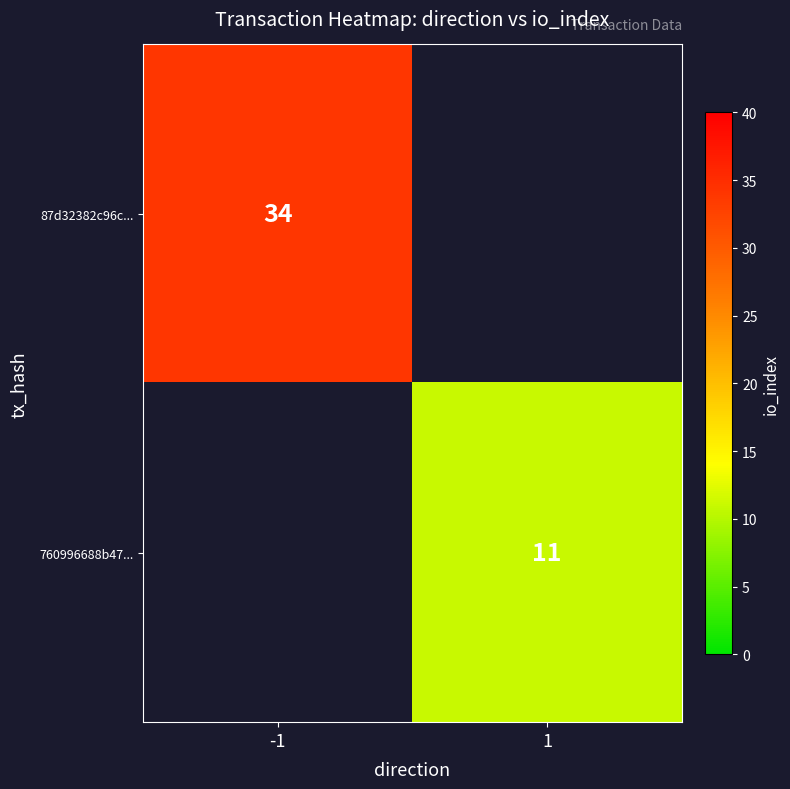

What is the maximum value shown in the chart?

34.0